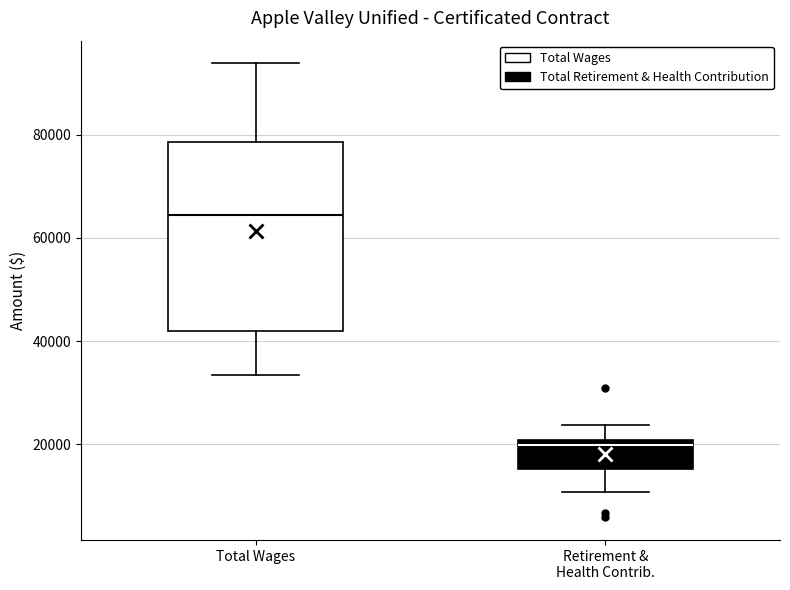

Reading left to right, transcribe this box plot: for each box, give where its median line is, the range the box spans, and where its two whiskers end, as read against the y-axis. The values are not printed on the chart, so give them approximately, as read against the axis.

Total Wages: median 64000, box 42000 to 78000, whiskers 34000 to 94000
Retirement & Health Contrib.: median 20000 (just below the box's upper edge), box 16000 to 20000, whiskers 10000 to 24000